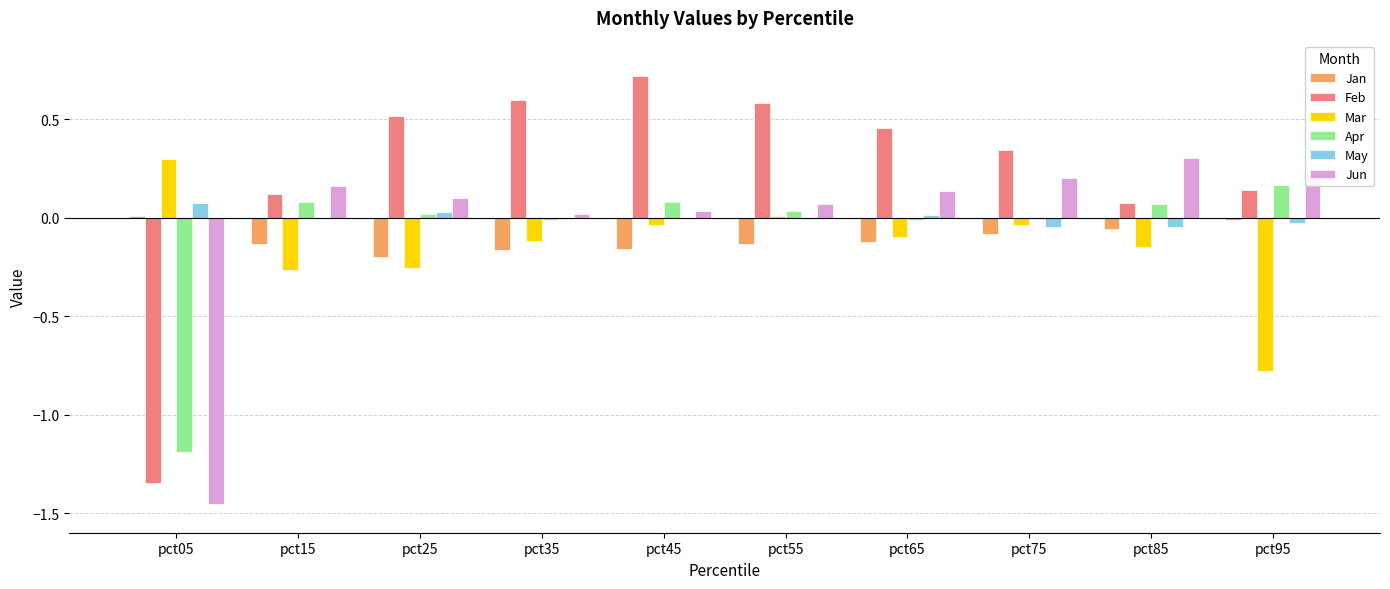

At which label does Mar reach its peak?

pct05